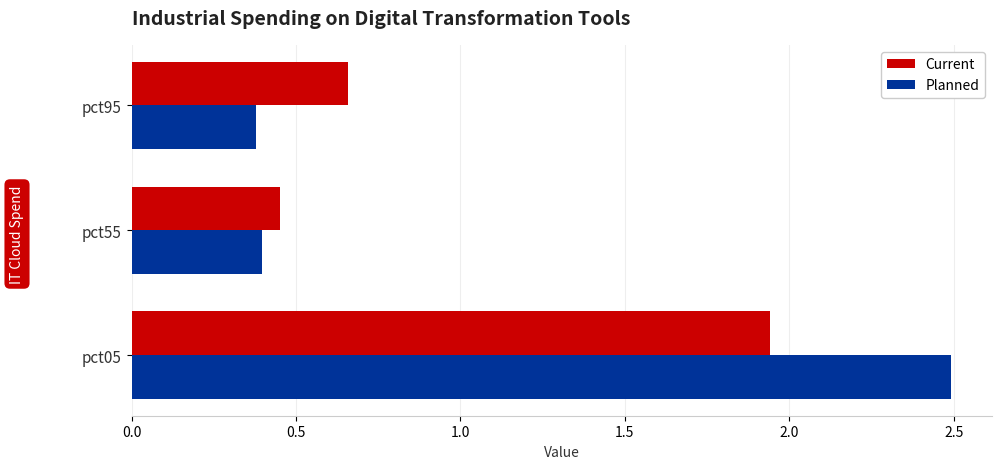

List the series in order of their overall mean, highest first.

Planned, Current